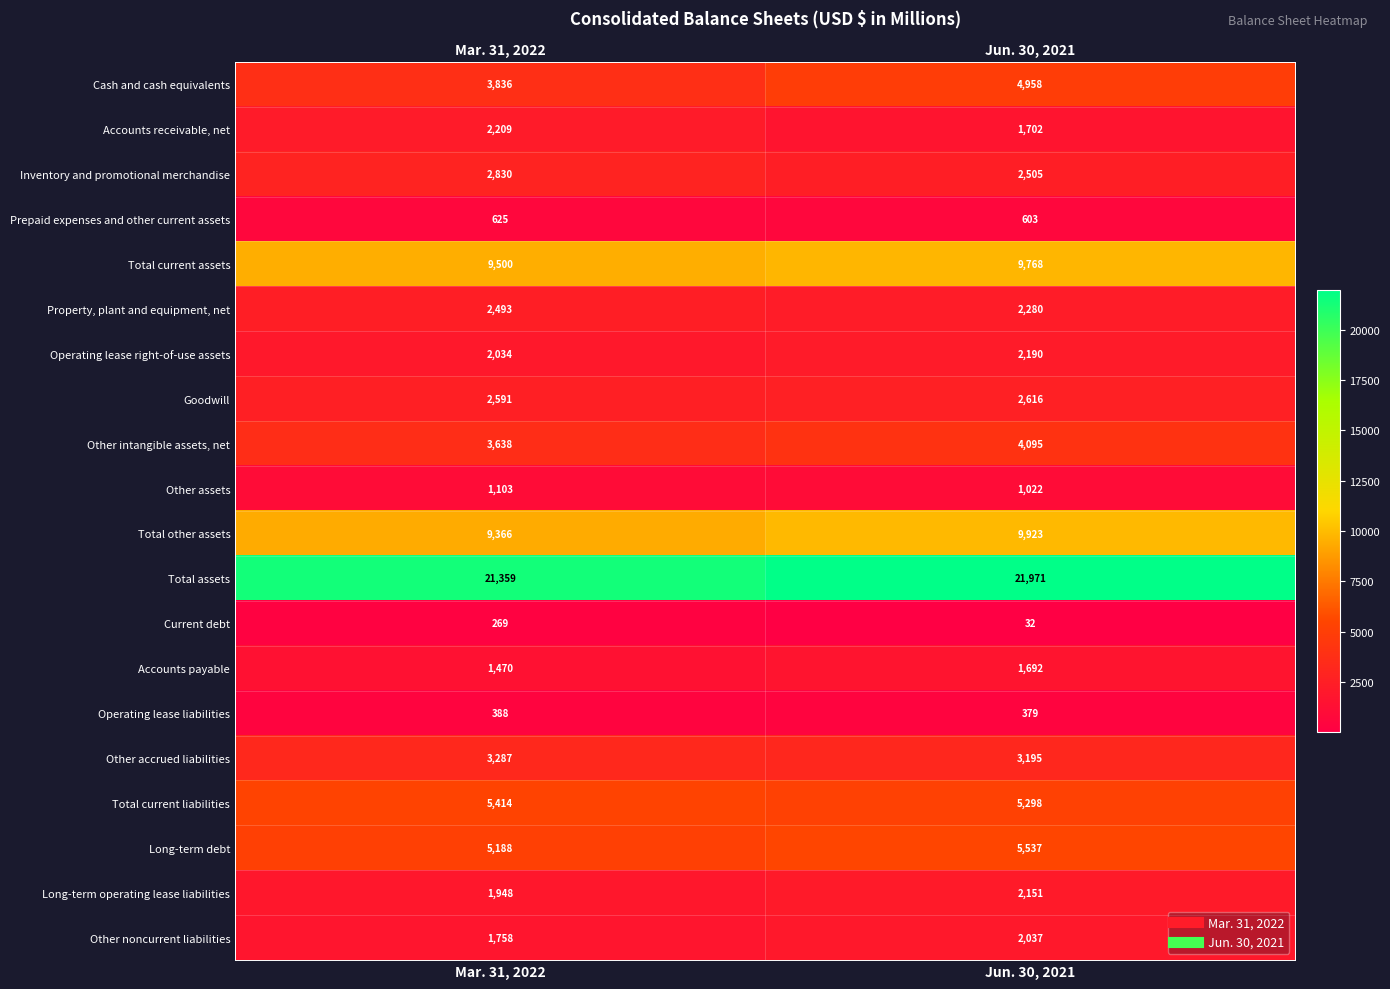

The value of Other intangible assets, net at Mar. 31, 2022 is 3638. True or false?

True